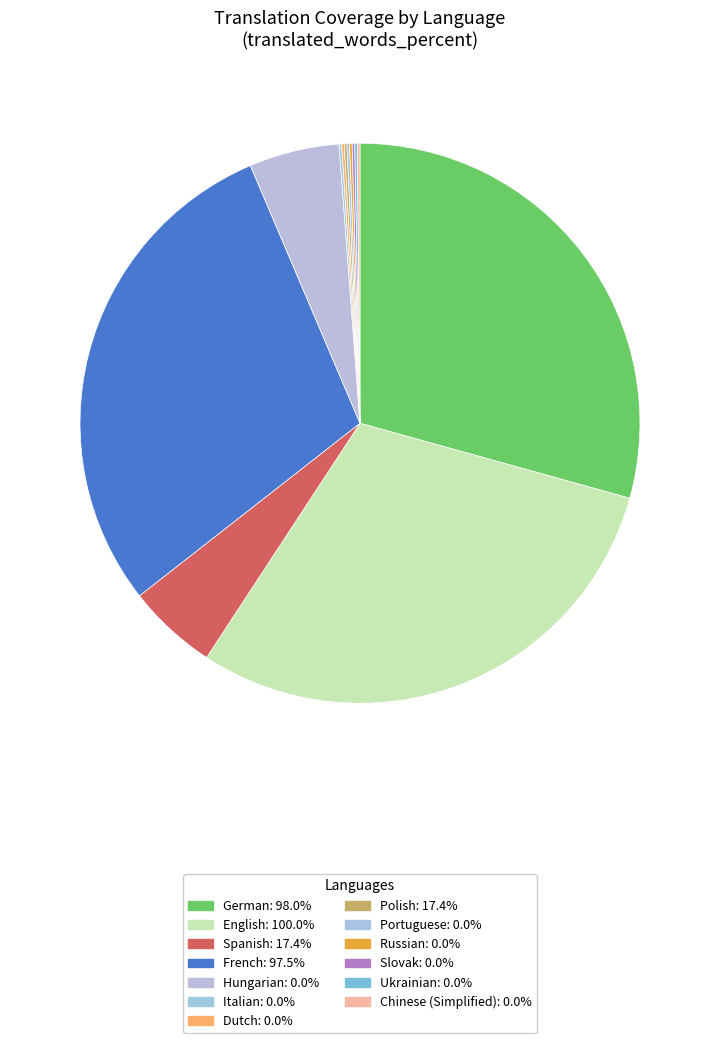

Rank the categories by value from highest to lowest.

English, German, French, Spanish, Polish, Hungarian, Italian, Dutch, Portuguese, Russian, Slovak, Ukrainian, Chinese (Simplified)